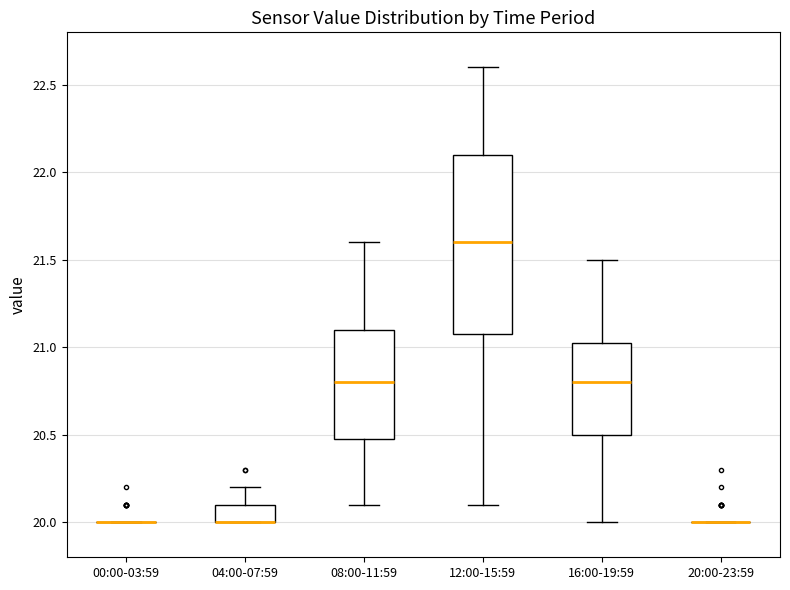

Reading left to right, read every box against the y-axis: the position of its median line, the range the box covers, and the ends of its whiskers. The values are not printed on the chart, so give them approximately, as read against the axis.

00:00-03:59: box collapsed to a line at 20.00, whiskers 20.00 to 20.00
04:00-07:59: median 20.00 (drawn on the box's lower edge), box 20.00 to 20.10, whiskers 20.00 to 20.20
08:00-11:59: median 20.80, box 20.50 to 21.10, whiskers 20.10 to 21.60
12:00-15:59: median 21.60, box 21.10 to 22.10, whiskers 20.10 to 22.60
16:00-19:59: median 20.80, box 20.50 to 21.05, whiskers 20.00 to 21.50
20:00-23:59: box collapsed to a line at 20.00, whiskers 20.00 to 20.00